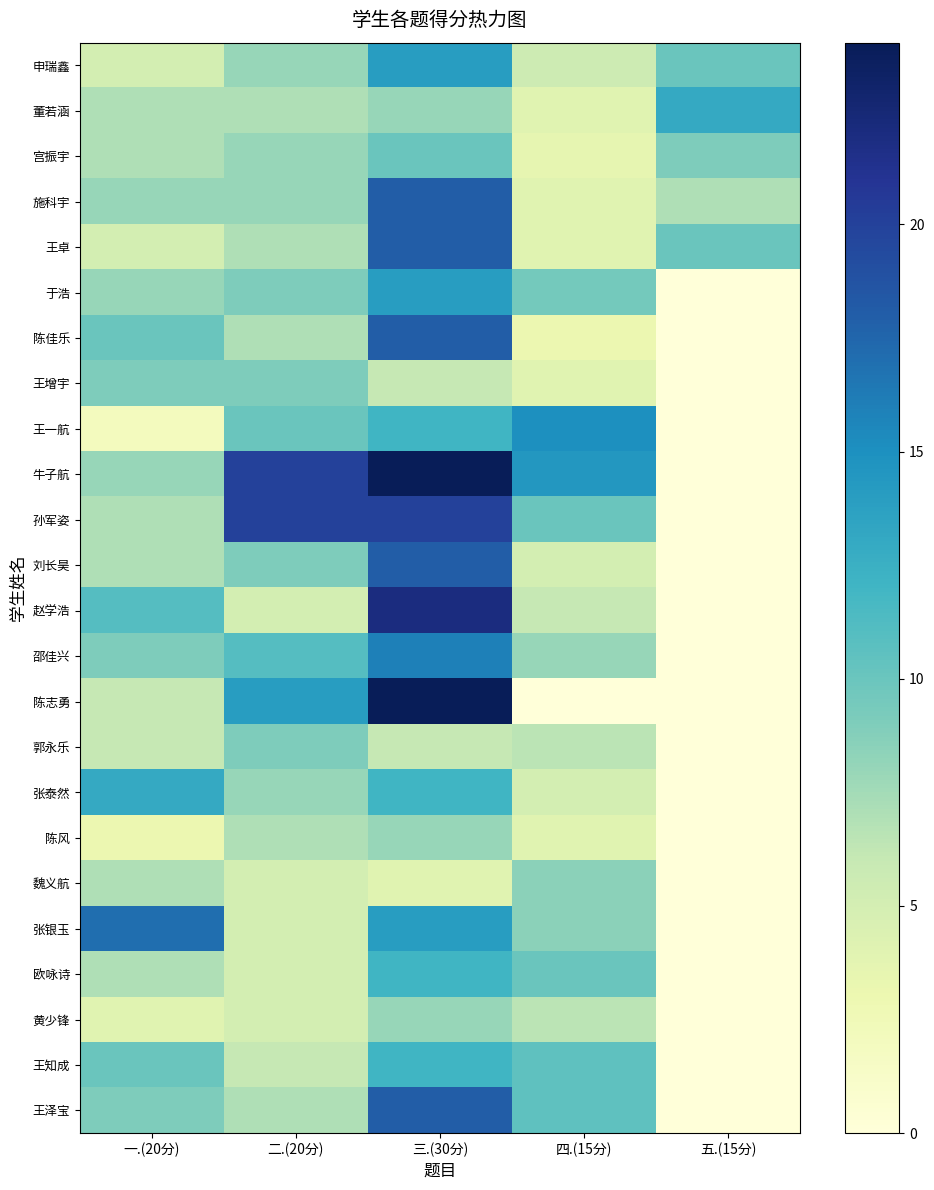

At how many categories does at least one series exceed 19?

2